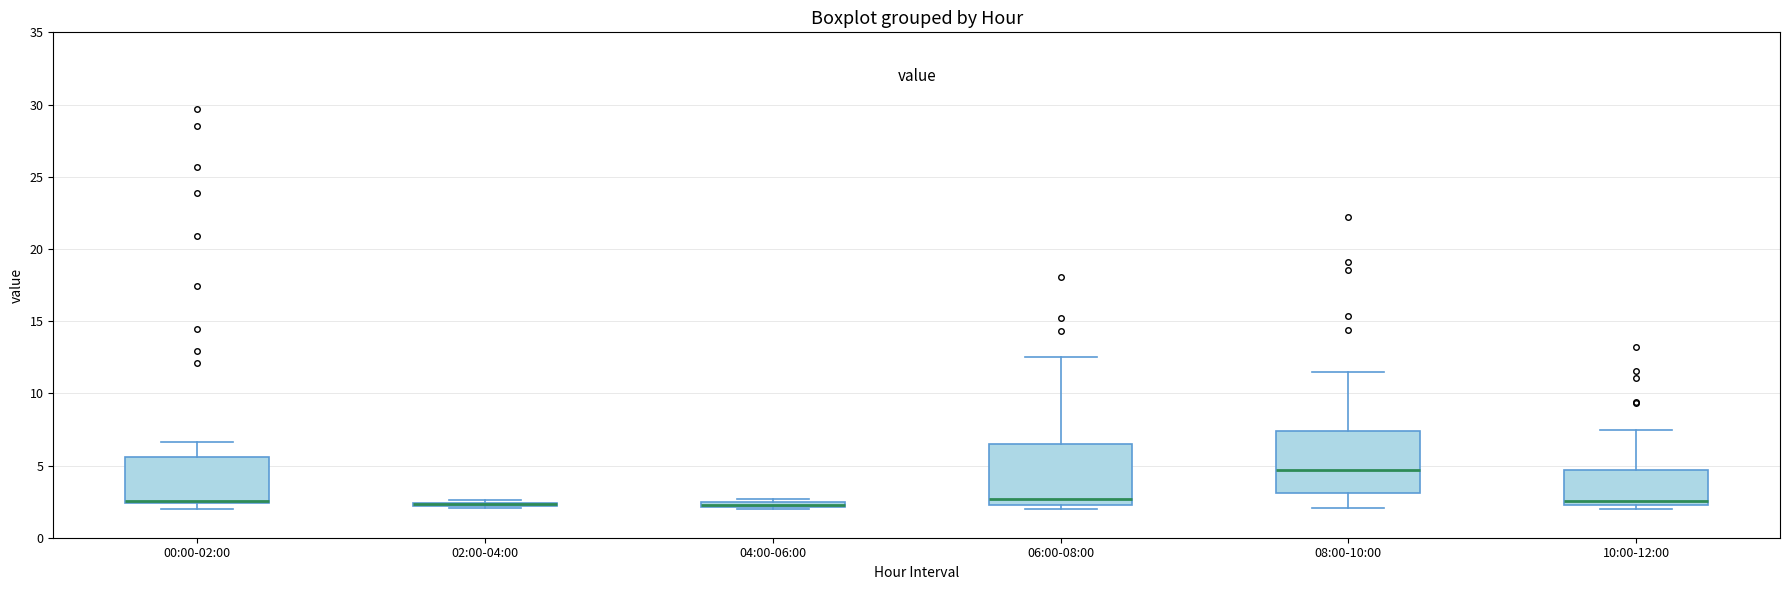

Where does the upper whisker of the box for 06:00-08:00 end on the y-axis? The values are not printed on the chart, so give them approximately, as read against the axis.

12.5